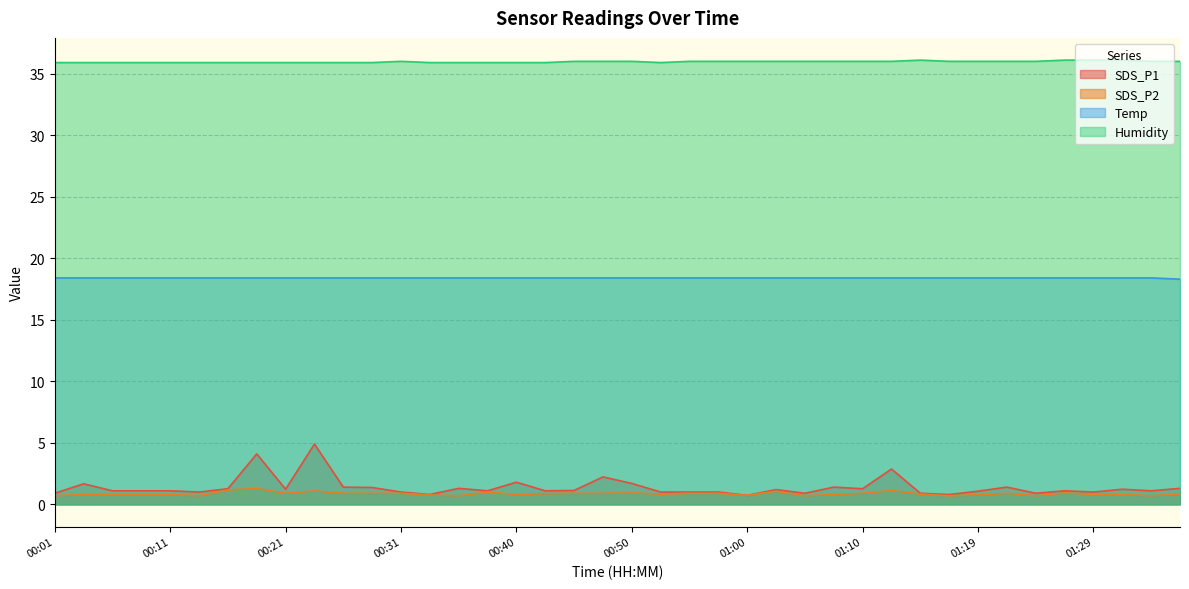

True or false: Temp has a value of 12.0 at 01:34.

False